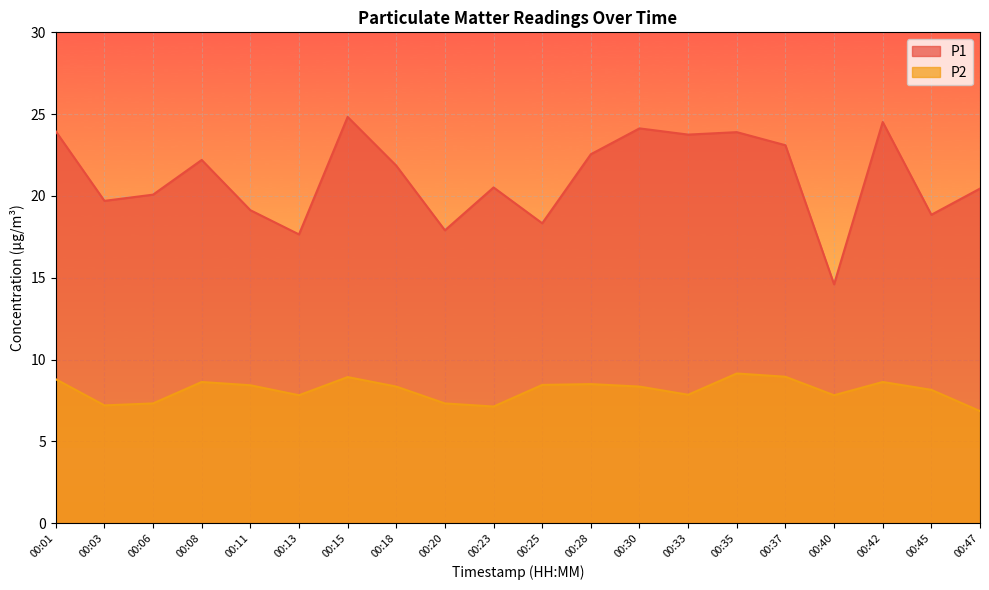

What is the lowest value of the P1 series?

14.6